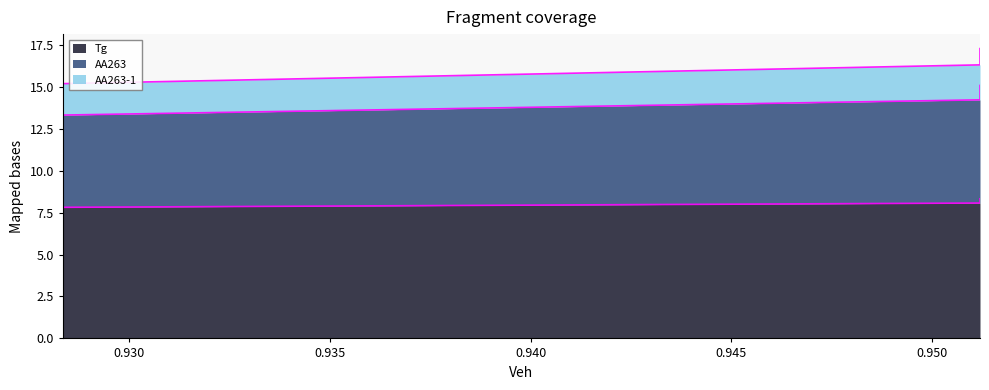

What is the greatest value displayed?

17.3